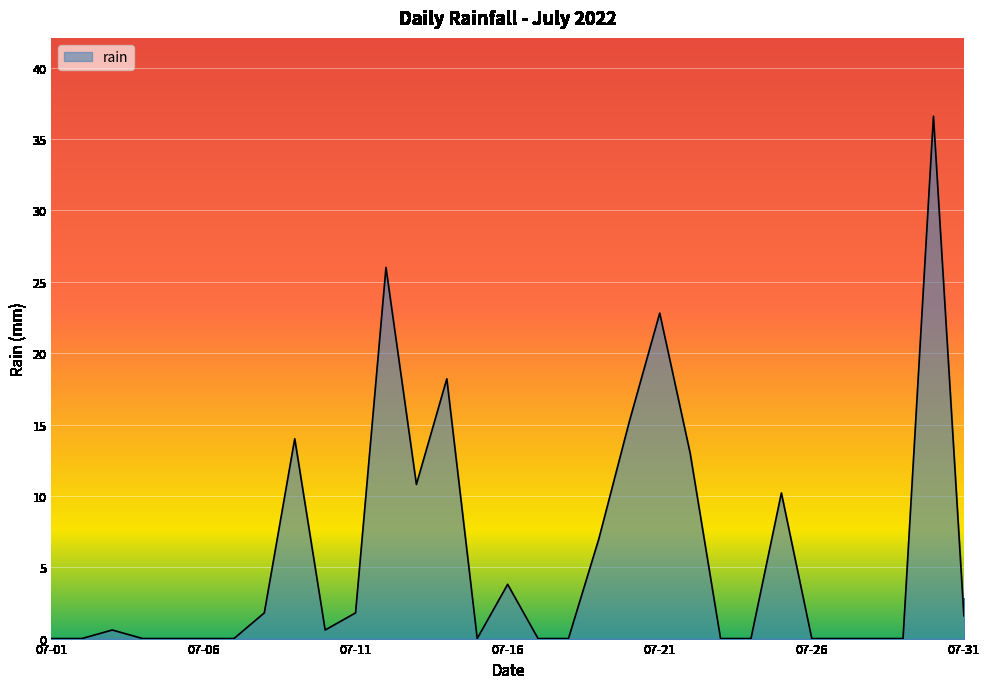

What is the difference between the maximum and minimum values?

36.6